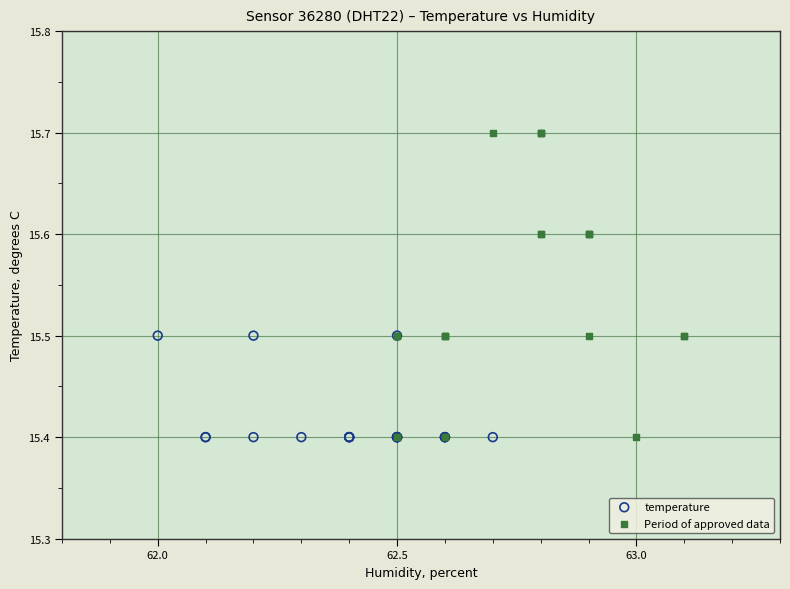

Which series has the widest spread of Y values?

Period of approved data